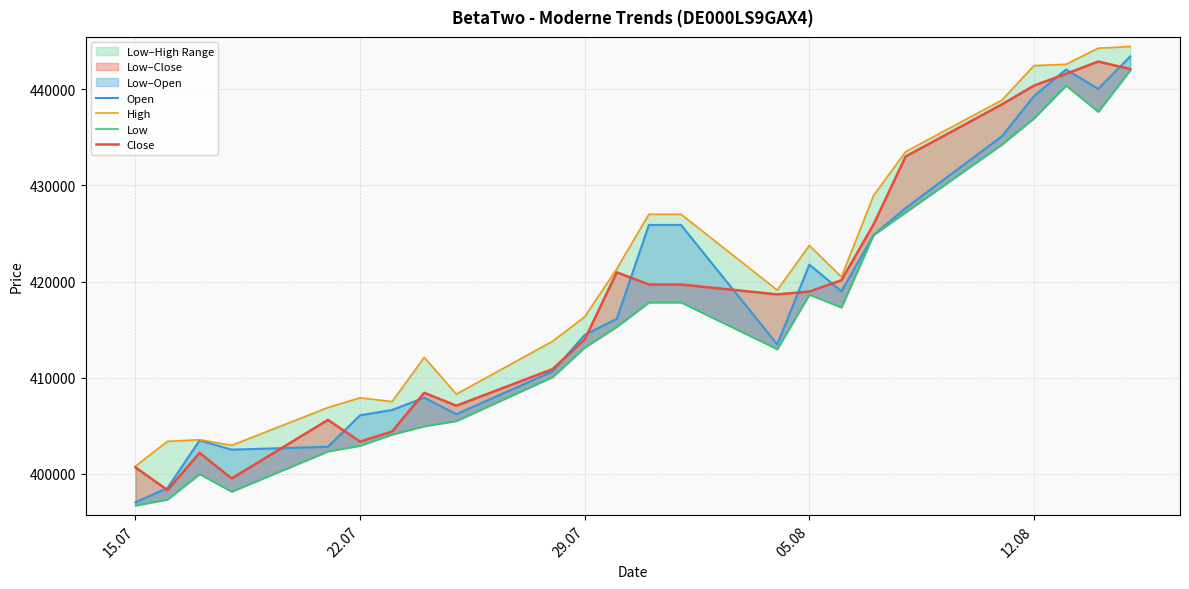

True or false: High has more than 2 points higher than both neighbors.

True